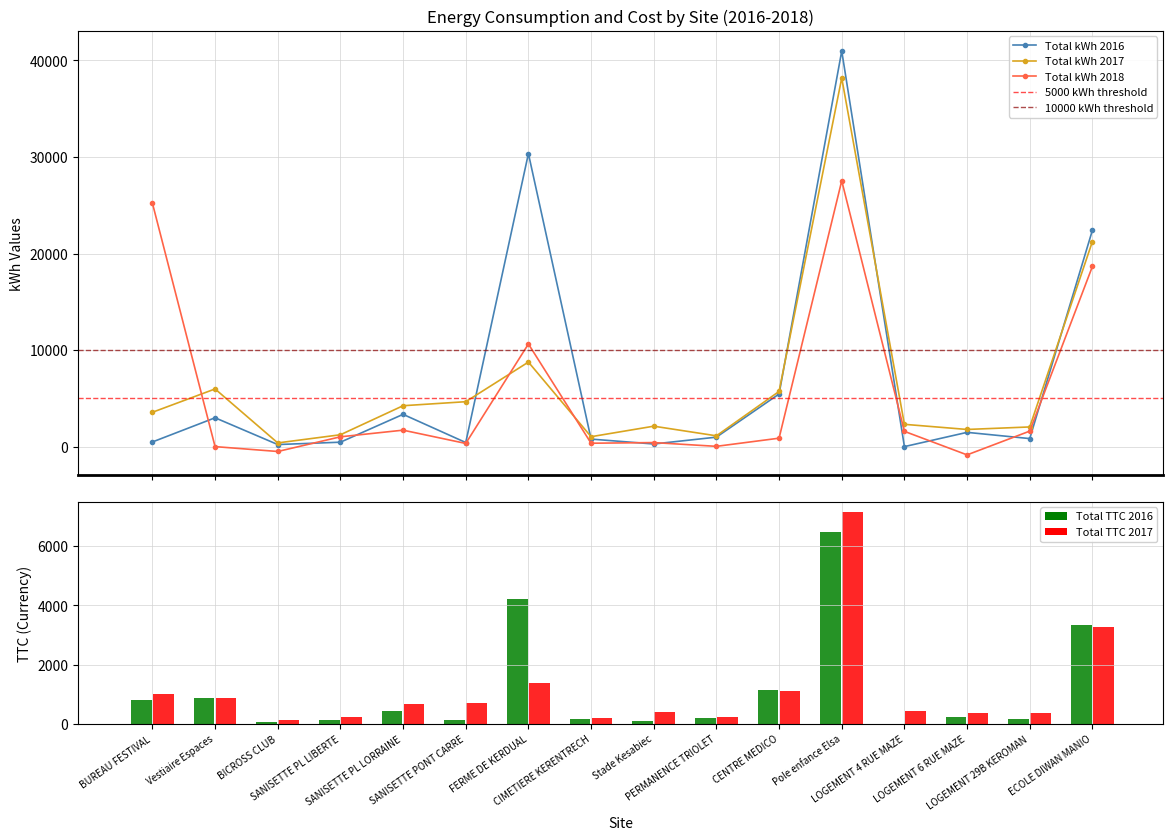

How many positive values does the Total kWh 2018 series have?

13